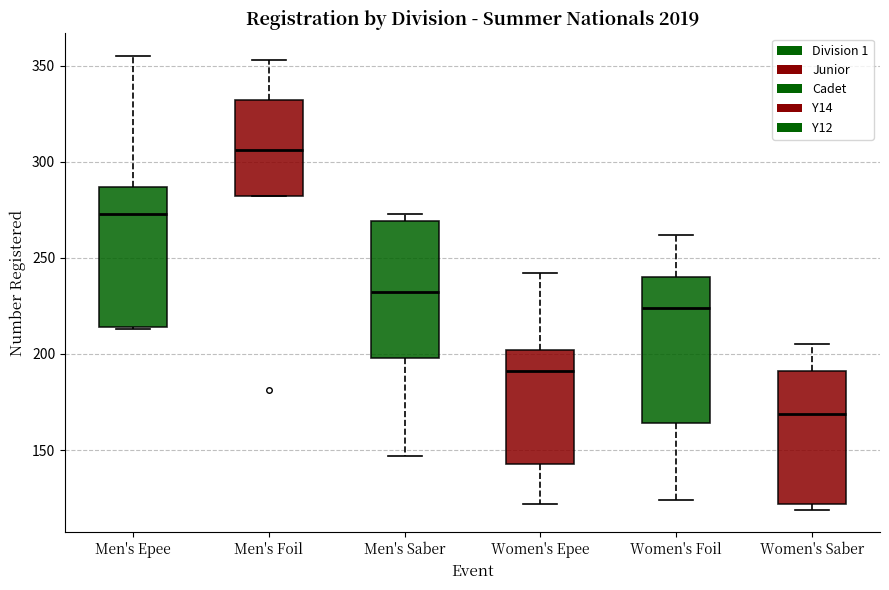

Reading left to right, transcribe this box plot: for each box, give where its median line is, the range the box spans, and where its two whiskers end, as read against the y-axis. The values are not printed on the chart, so give them approximately, as read against the axis.

Men's Epee: median 275, box 215 to 285, whiskers 215 to 355
Men's Foil: median 305, box 280 to 330, whiskers 280 to 355
Men's Saber: median 230, box 200 to 270, whiskers 145 to 275
Women's Epee: median 190, box 145 to 200, whiskers 120 to 240
Women's Foil: median 225, box 165 to 240, whiskers 125 to 260
Women's Saber: median 170, box 120 to 190, whiskers 120 (just below the box's lower edge) to 205